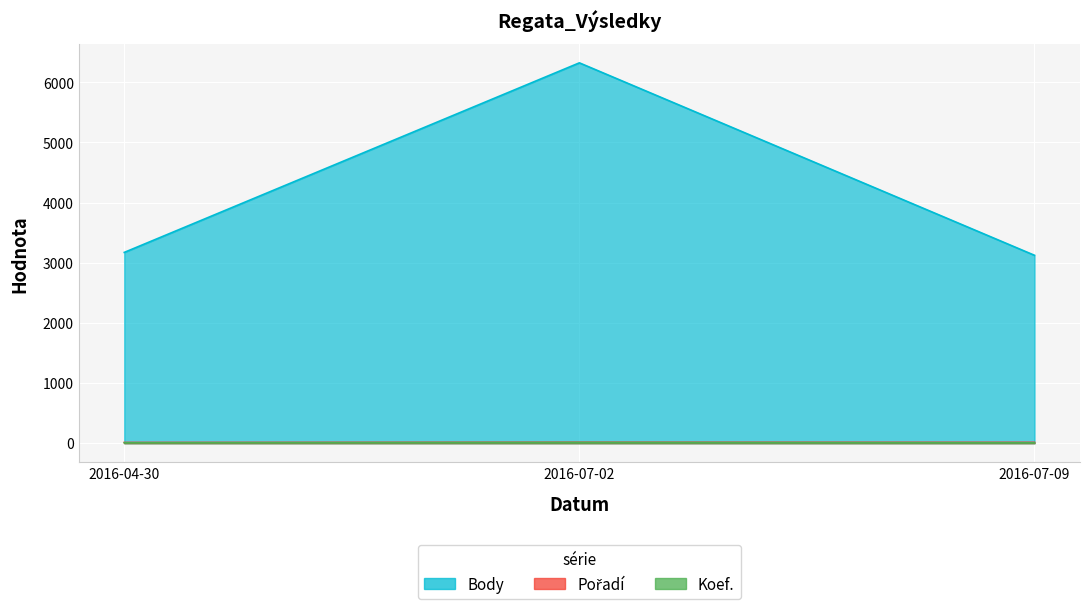

What is the total value across all series at 2016-04-30?

3191